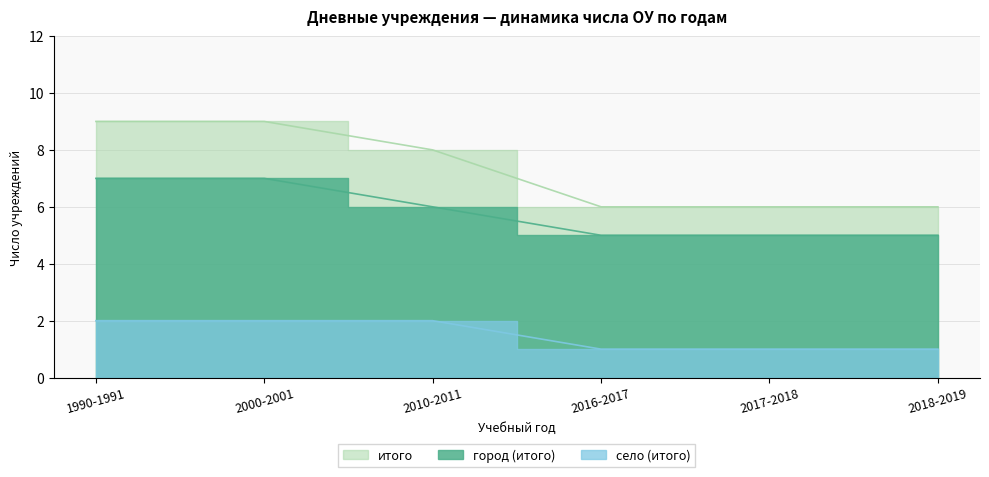

Rank the series at 2017-2018 from highest to lowest value.

итого, город (итого), село (итого)